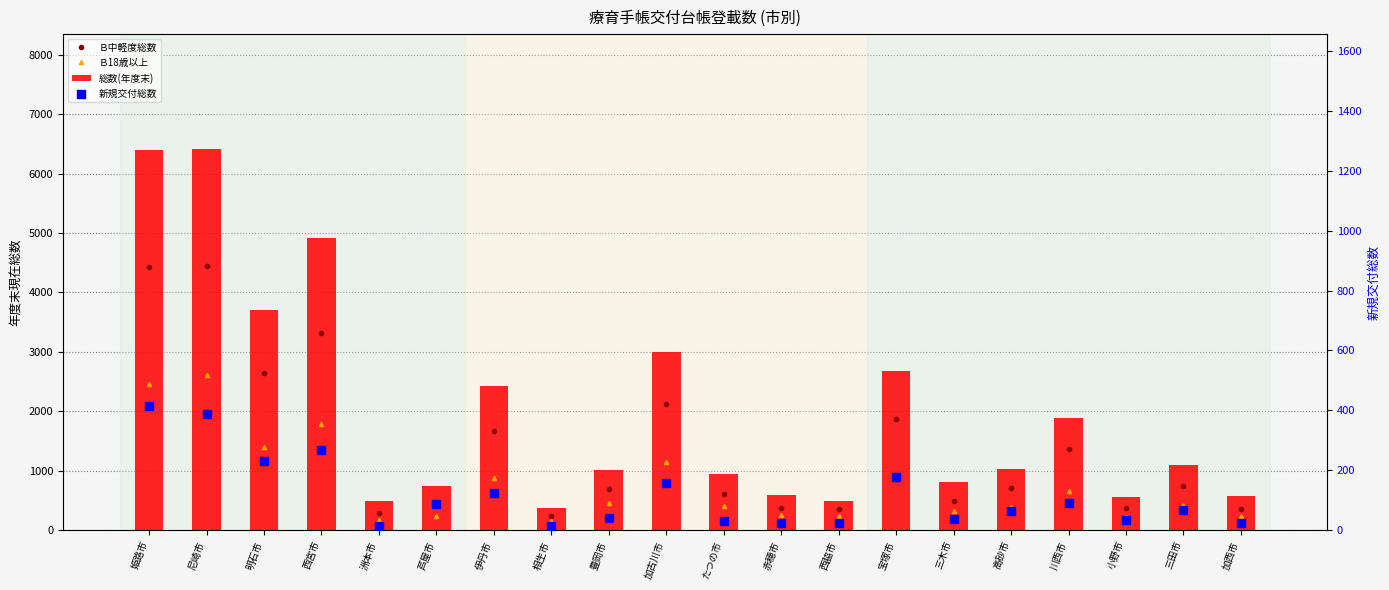

At which category is the sum across all series the highest?

尼崎市